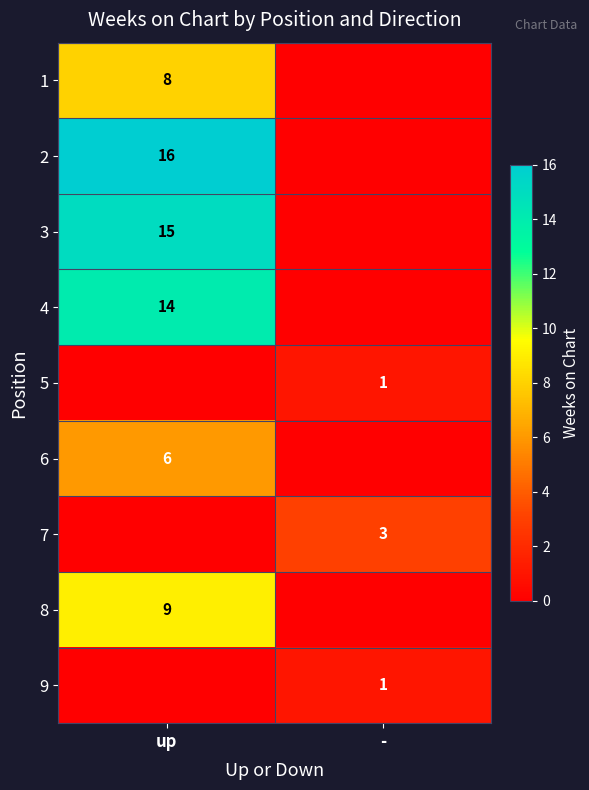

Which has a higher value, - or up?

up